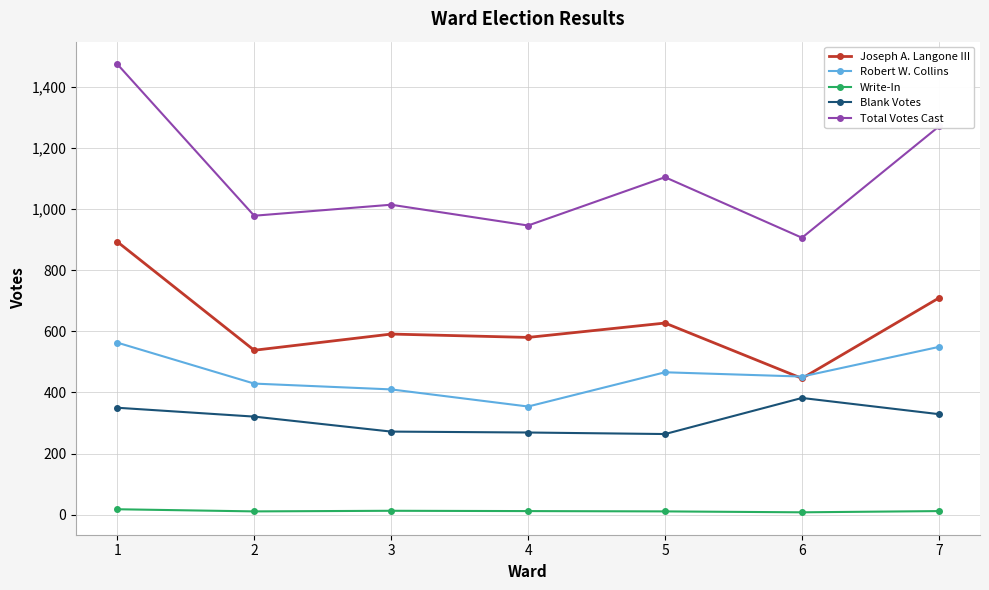

What is the highest value of the Blank Votes series?

382